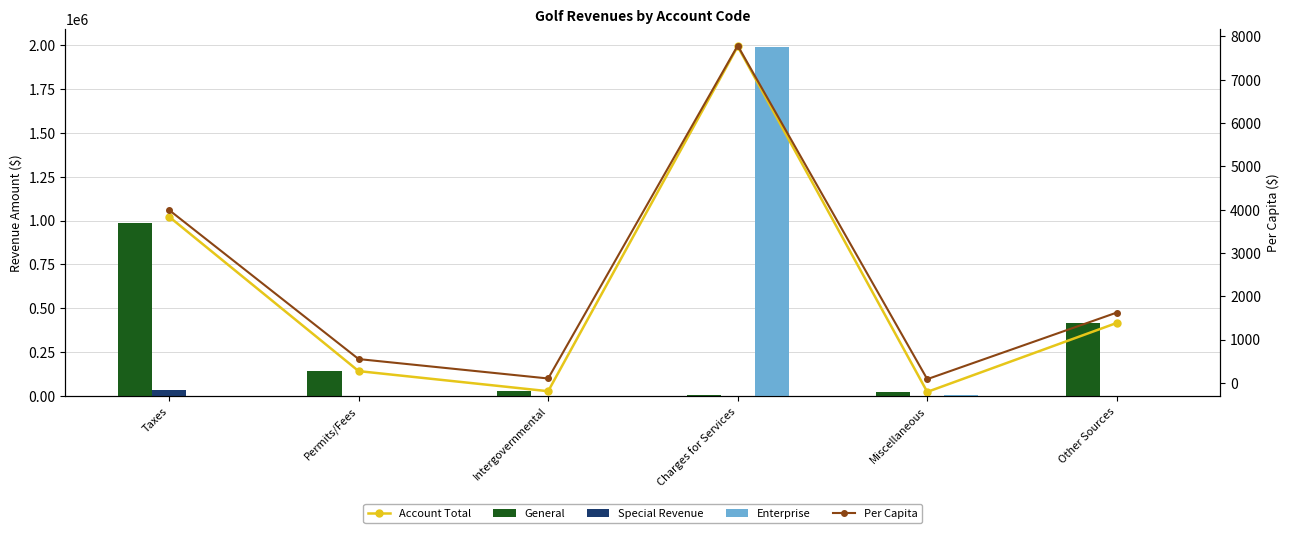

Does the chart contain stacked bars?

No